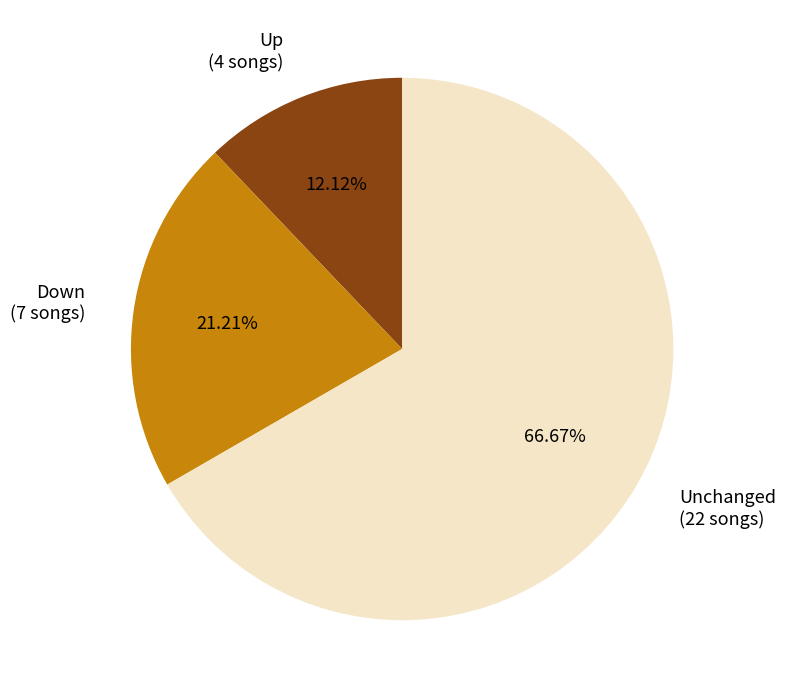

Does any single category account for the majority?

Yes